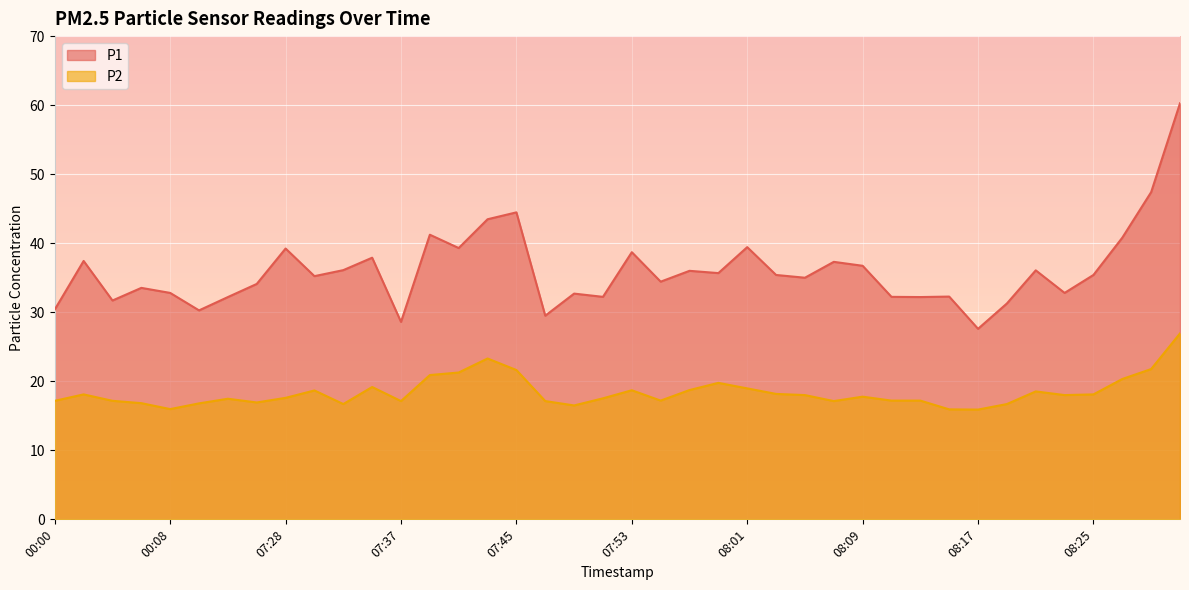

Which category has the highest value across all series?

08:31